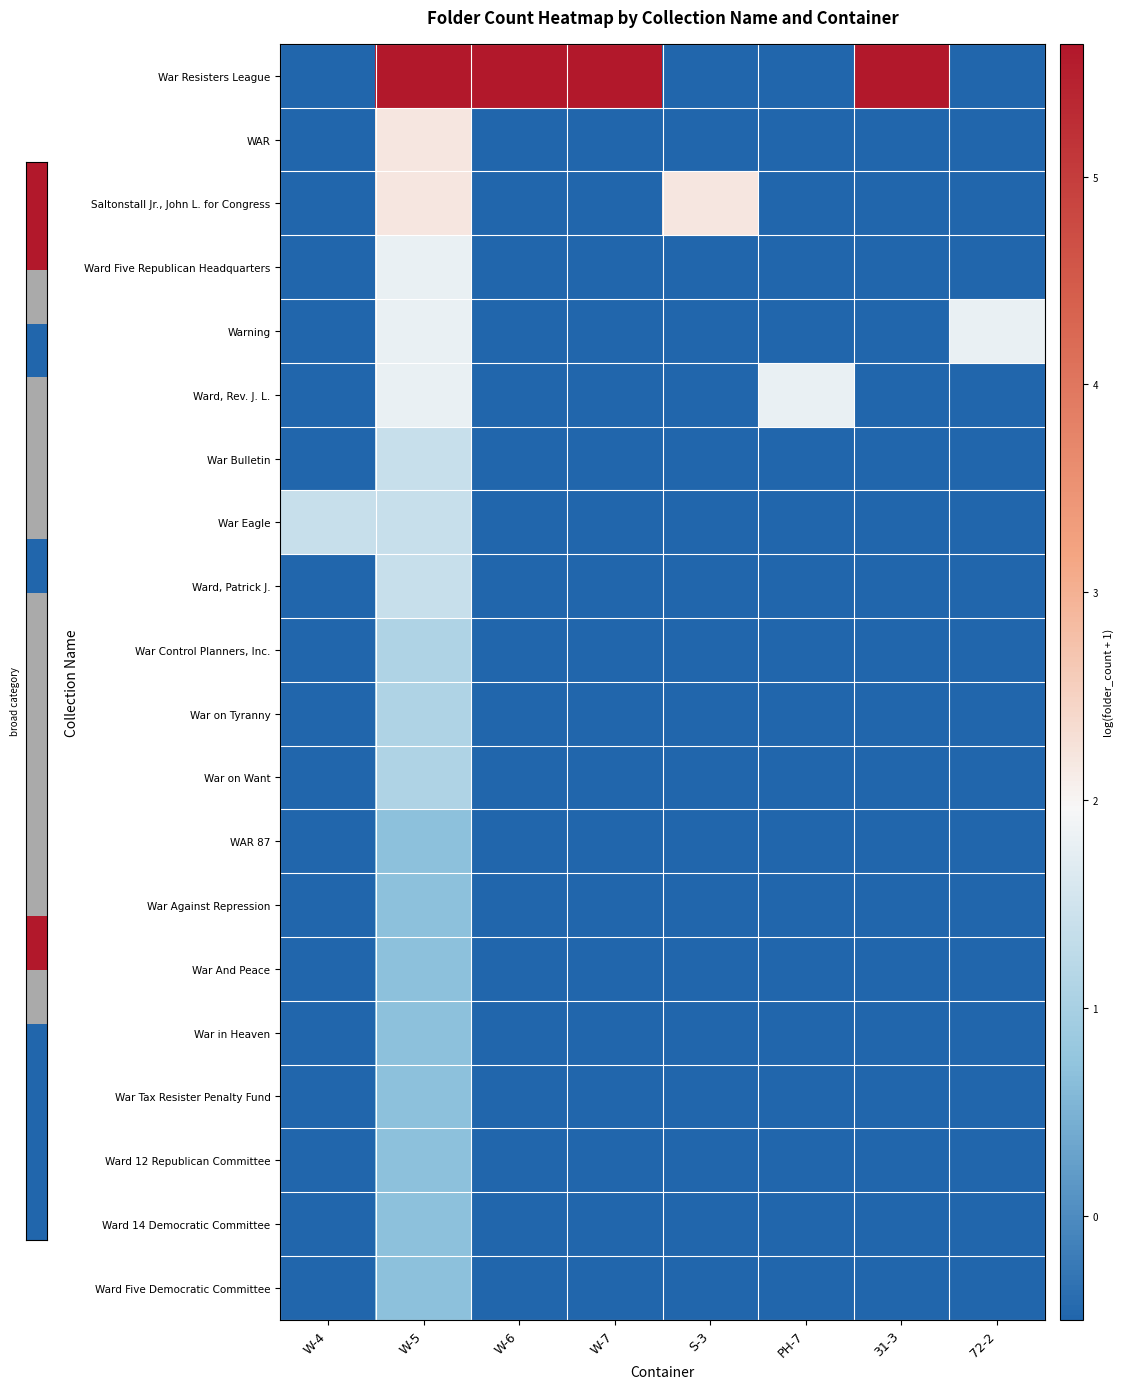

List the series in order of their peak value, highest first.

War Resisters League, WAR, Saltonstall Jr., John L. for Congress, Ward Five Republican Headquarters, Warning, Ward, Rev. J. L., War Bulletin, War Eagle, Ward, Patrick J., War Control Planners, Inc., War on Tyranny, War on Want, WAR 87, War Against Repression, War And Peace, War in Heaven, War Tax Resister Penalty Fund, Ward 12 Republican Committee, Ward 14 Democratic Committee, Ward Five Democratic Committee